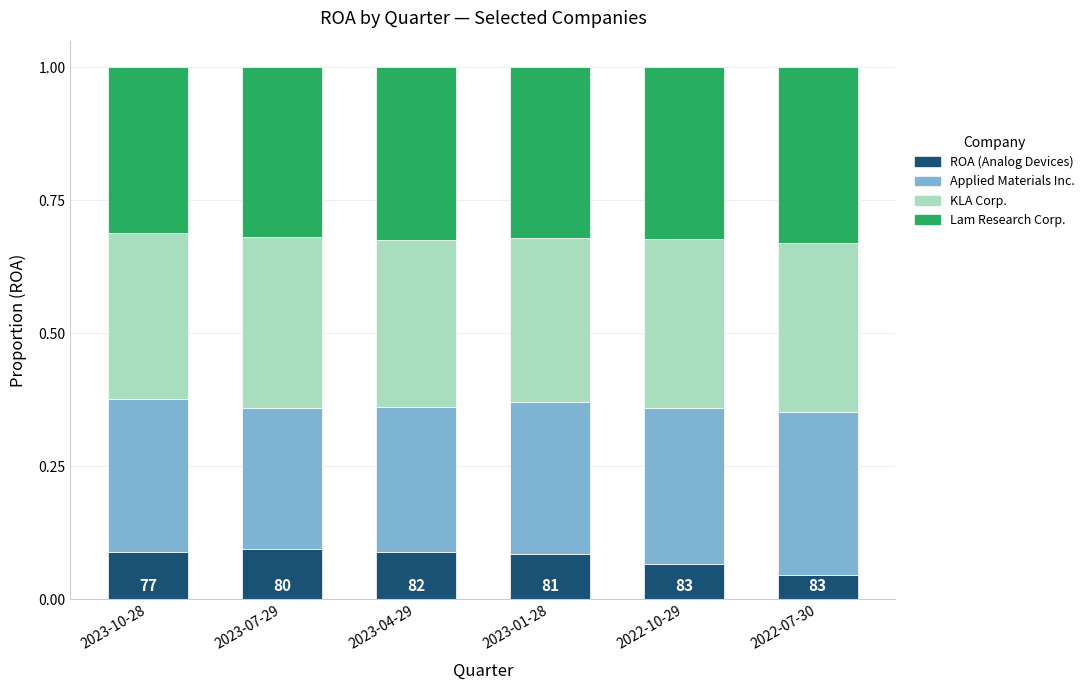

What is the total value across all series at 2022-07-30?

1.0